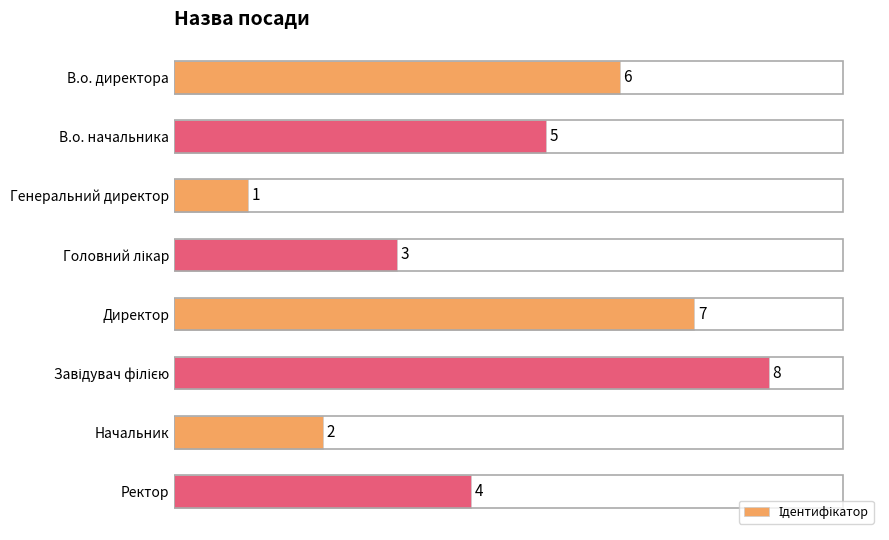

Count the values in the range 3 to 7.

5